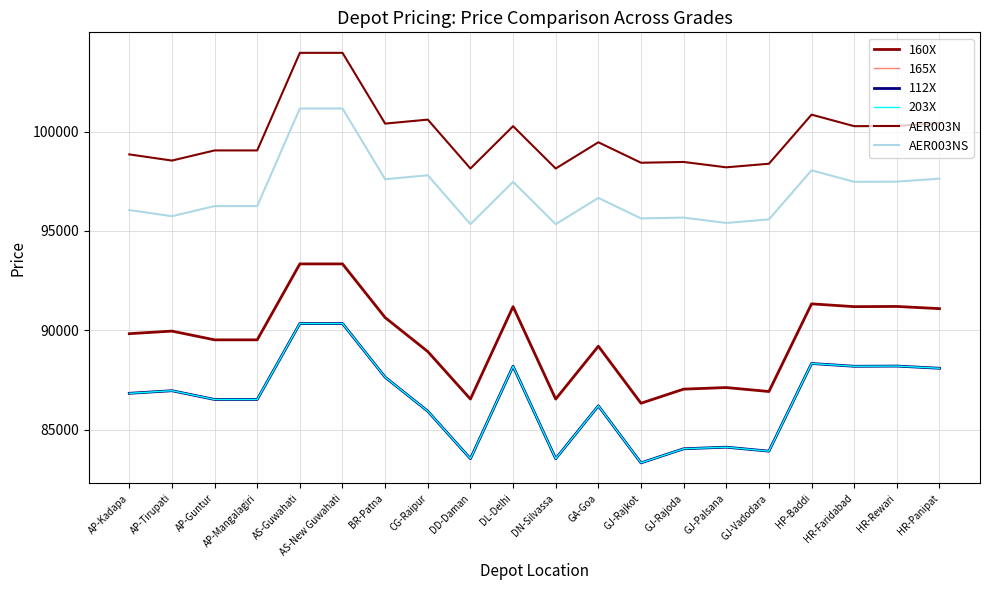

What position from the right is HR-Faridabad?

3